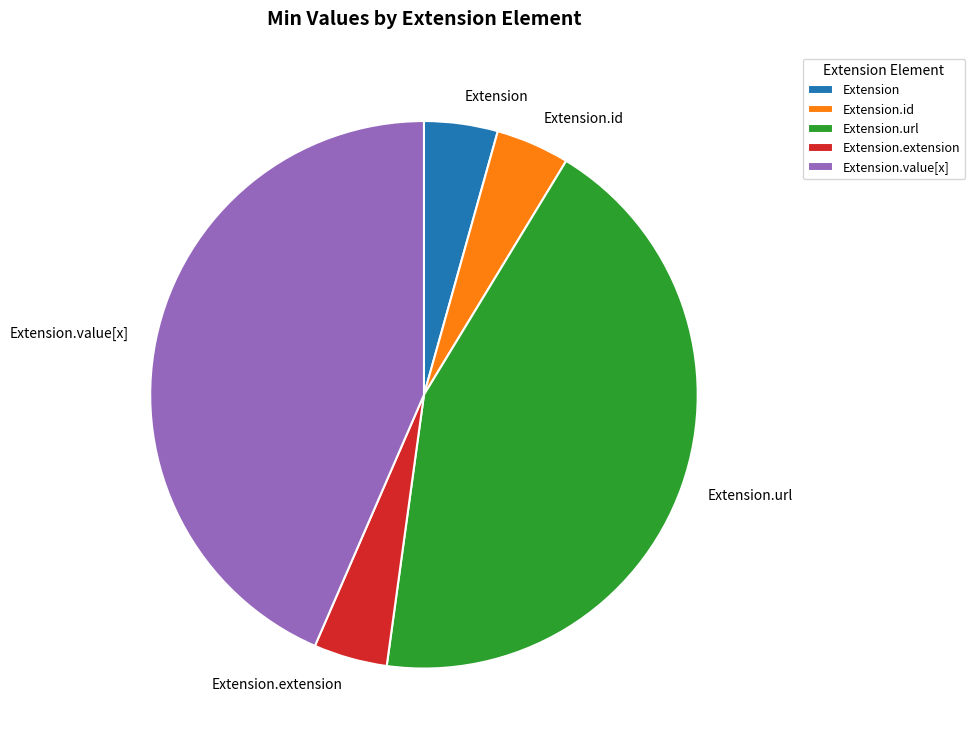

Does Extension account for over 50% of the chart?

No